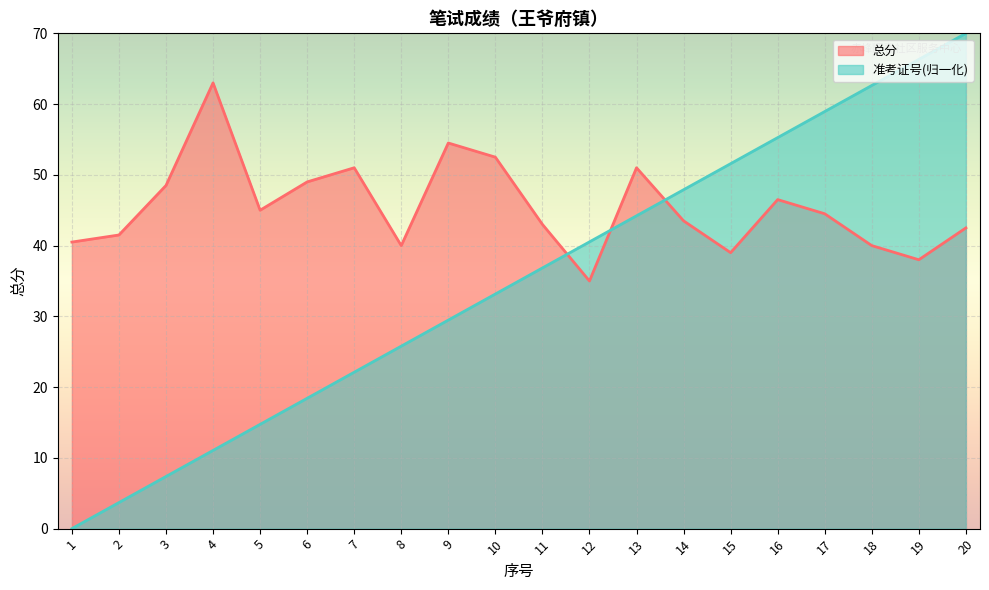

The value of 准考证号 at 6 is 18.4. True or false?

True